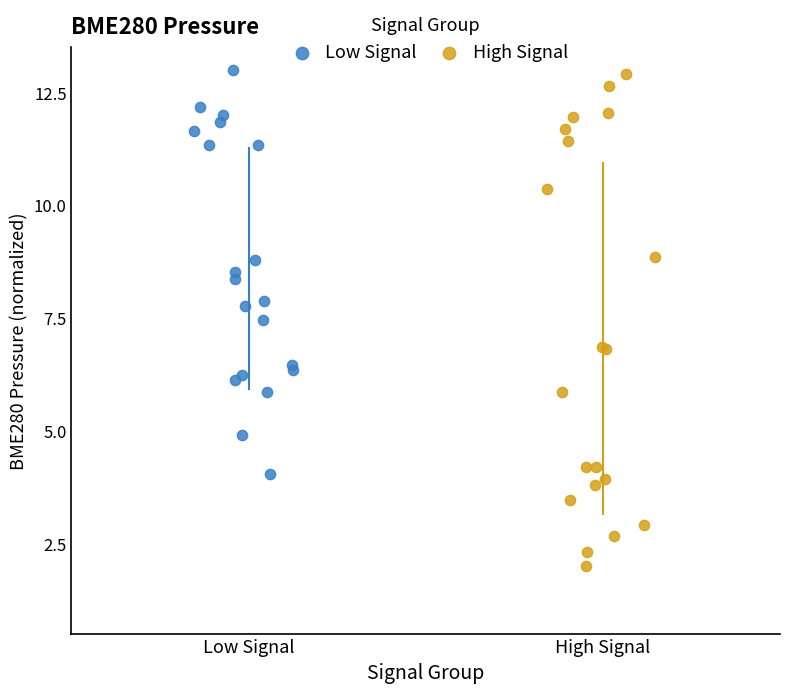

Which series contains the lowest Y value?

High Signal